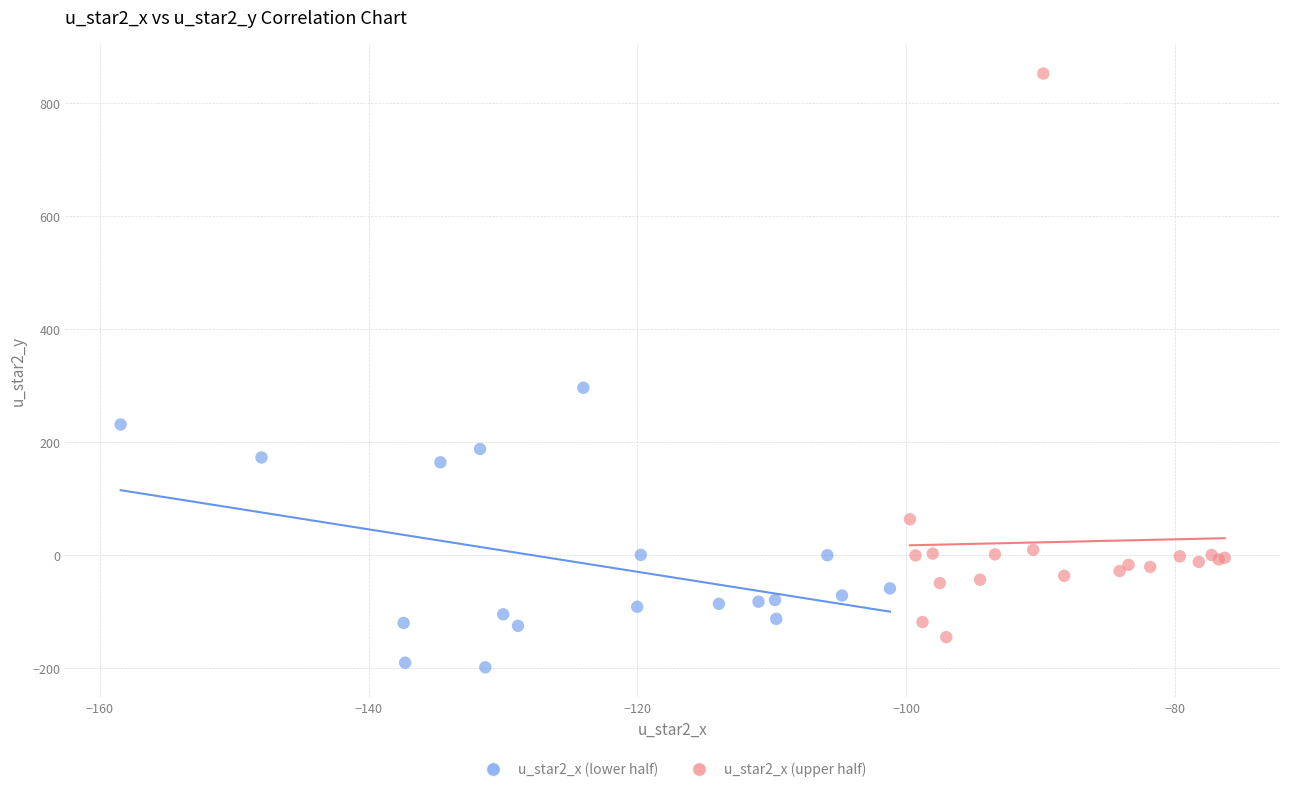

Which series has the largest Y range (max minus min)?

u_star2_x (upper half)